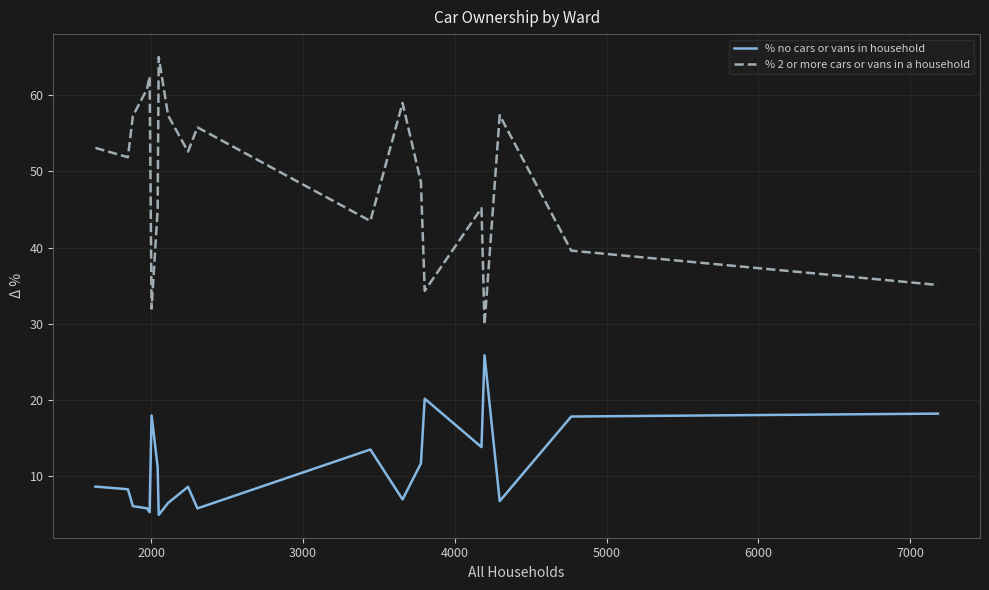

True or false: % no cars or vans in household and % 2 or more cars or vans in a household intersect in this chart.

False